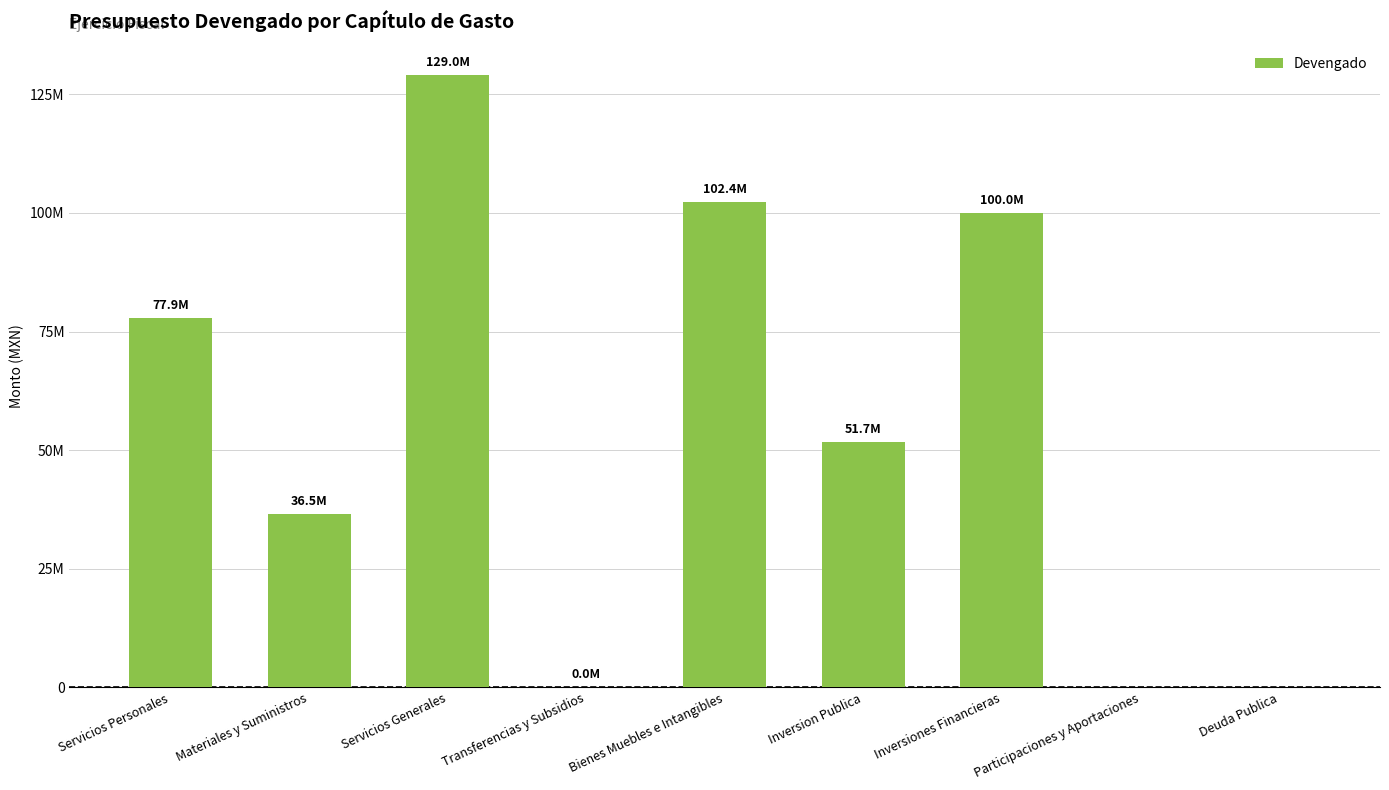

The chart shows a value of 165460821.4 at Bienes Muebles e Intangibles. True or false?

False